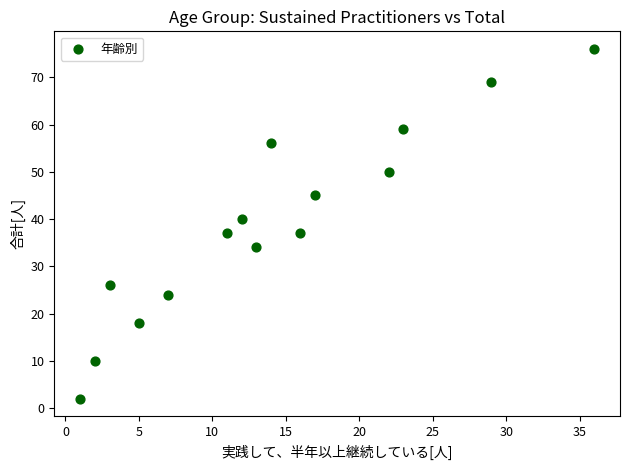

What is the range of X values (max minus min)?

35